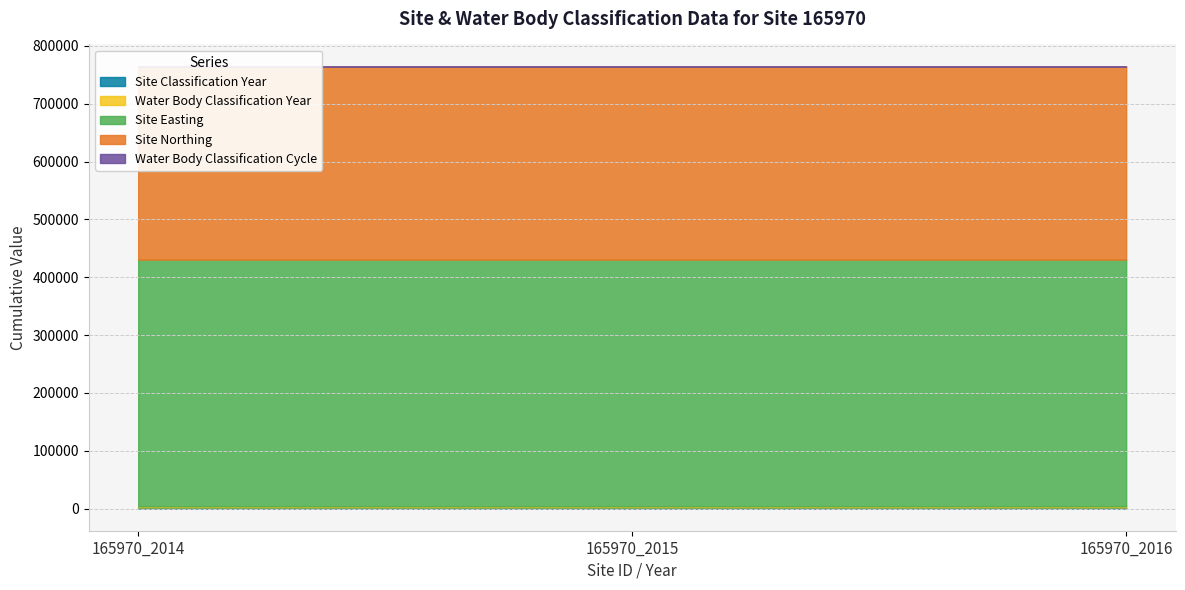

Reading left to right, extract all data points from this chart.

Site Classification Year: 165970_2014=2014	165970_2015=2015	165970_2016=2016
Water Body Classification Year: 165970_2014=2014	165970_2015=2015	165970_2016=2016
Site Easting: 165970_2014=426488	165970_2015=426488	165970_2016=426488
Site Northing: 165970_2014=333883	165970_2015=333883	165970_2016=333883
Water Body Classification Cycle: 165970_2014=2	165970_2015=2	165970_2016=2